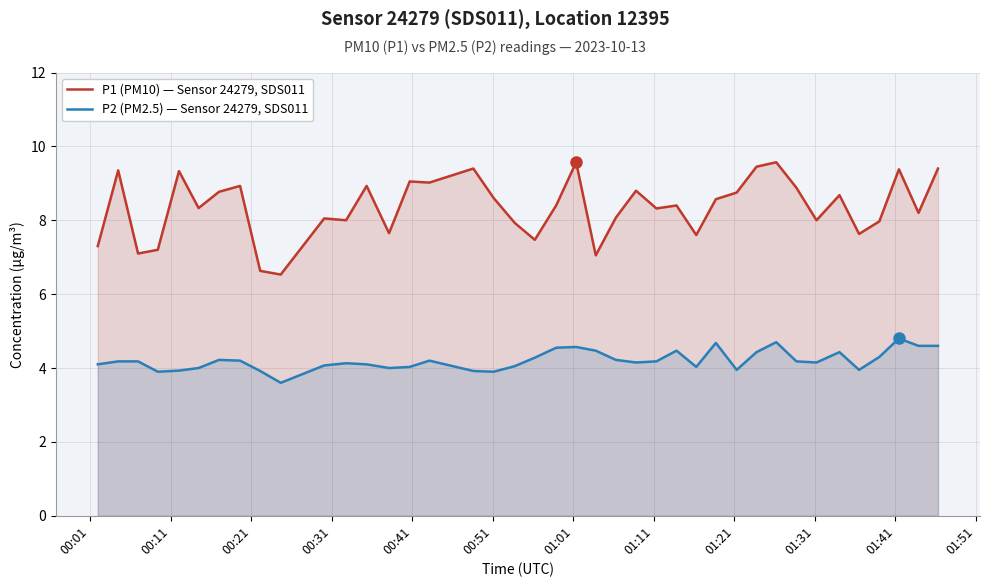

Which series has the largest total across all categories?

P1 (PM10) — Sensor 24279, SDS011